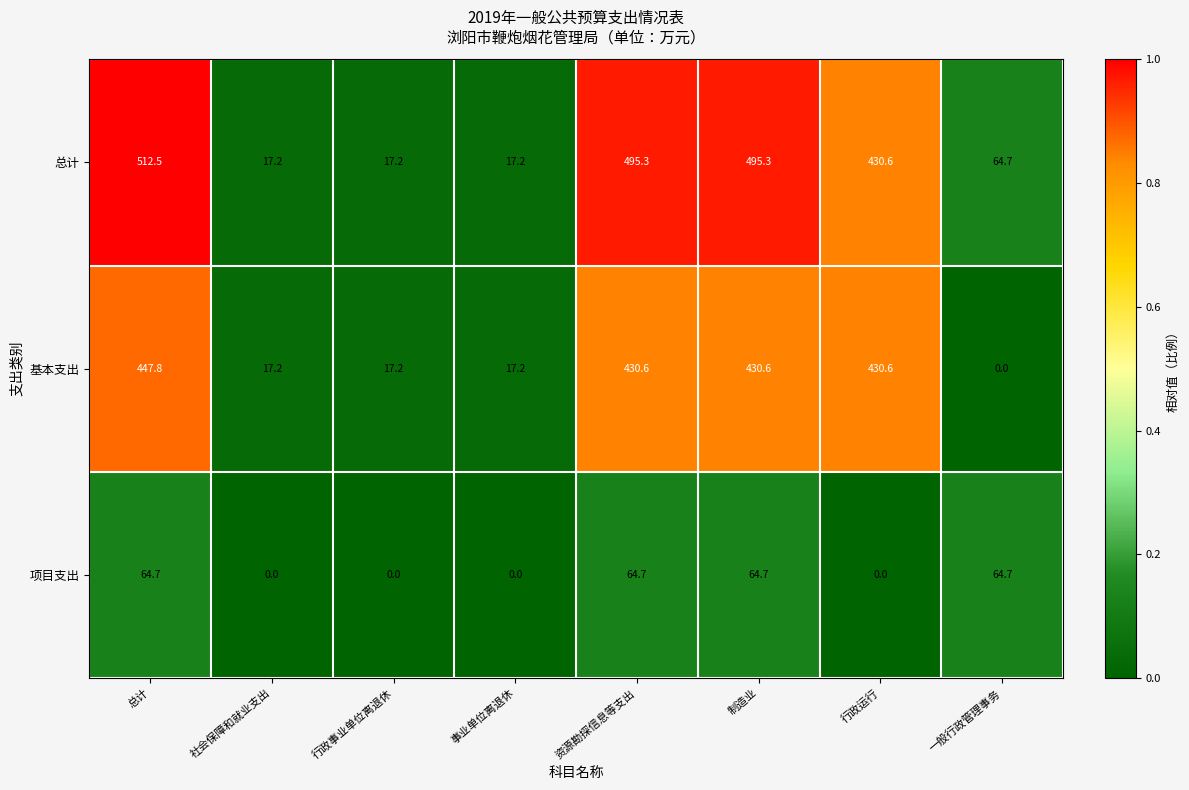

Is it true that 基本支出 equals 752.8 at 行政运行?

False